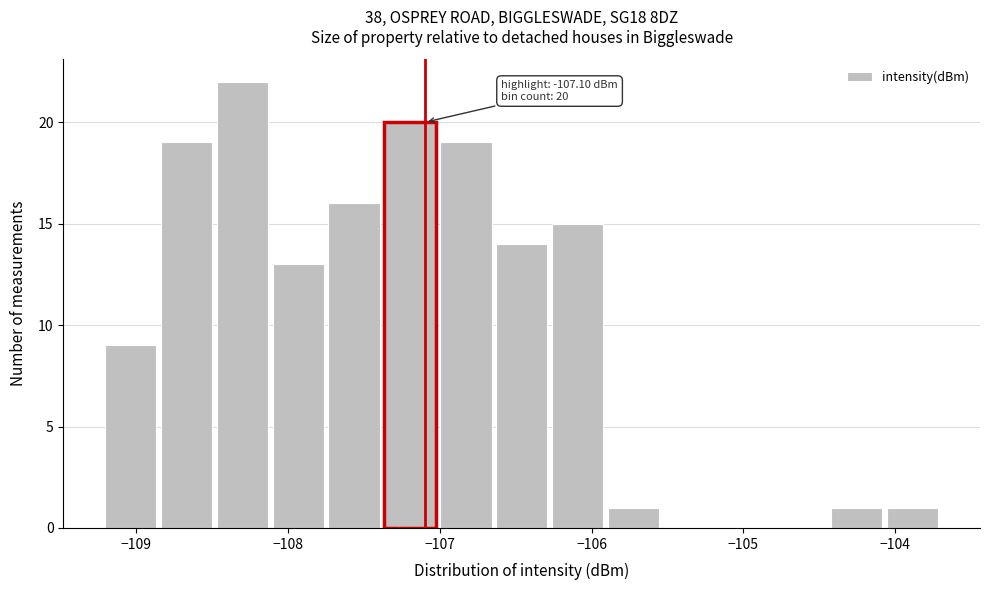

Read against the x-axis, roughly where is the centre of the tallest bar?

-108.3